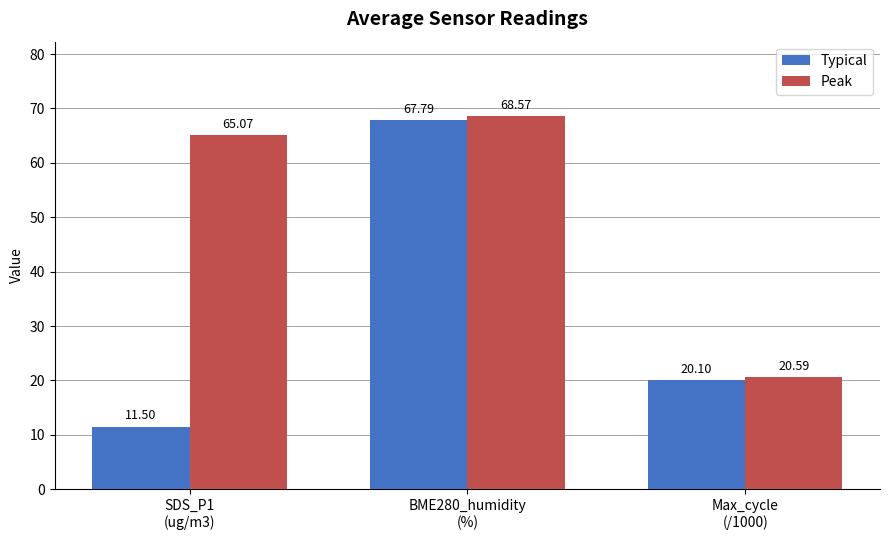

The value of Peak at Max_cycle
(/1000) is 20.6. True or false?

True